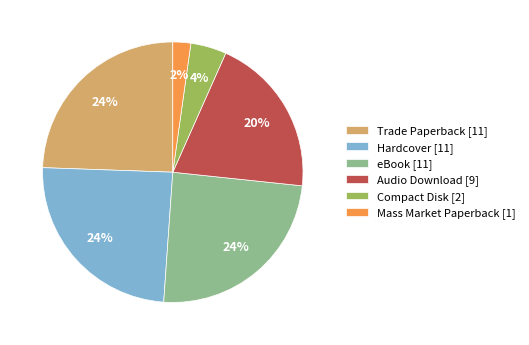

Which category has the smallest portion of the pie?

Mass Market Paperback